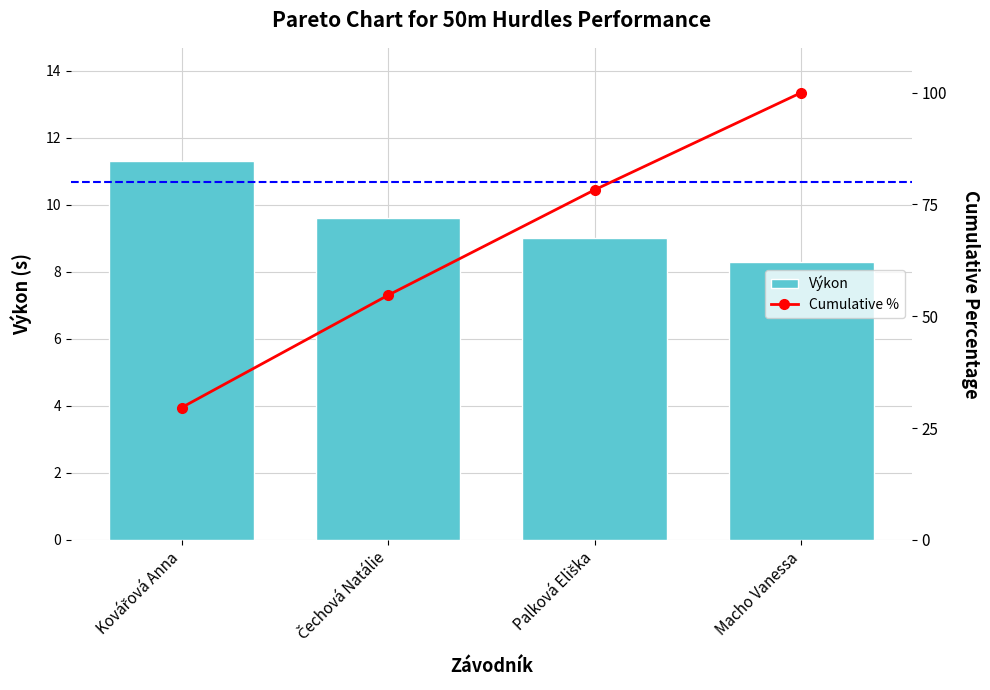

What is the value of the Výkon bar at the 2nd from the left?

9.6